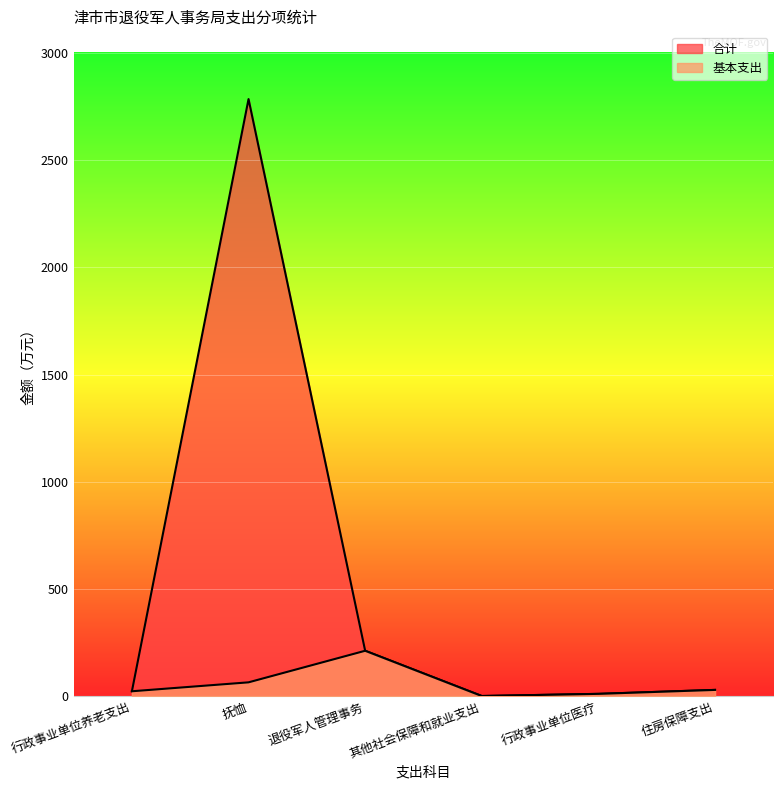

What are all the series names shown in the legend?

合计, 基本支出